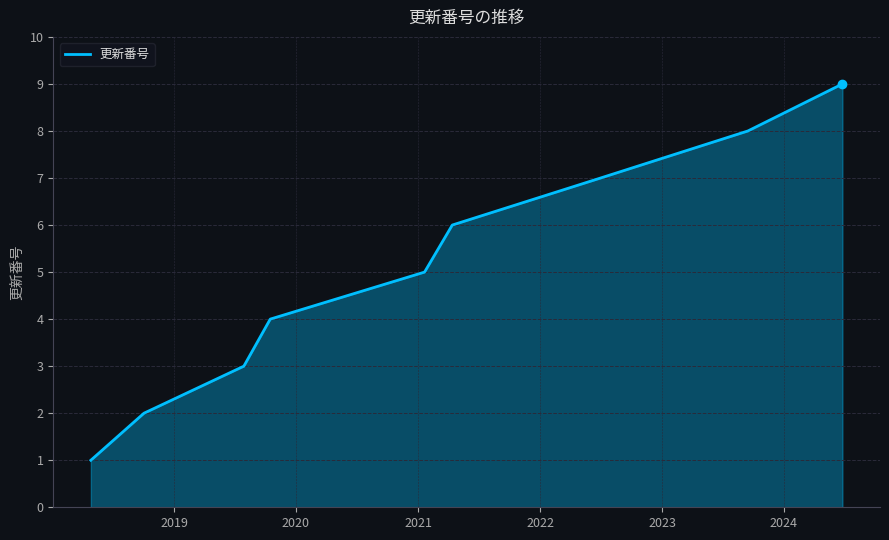

What is the greatest value displayed?

9